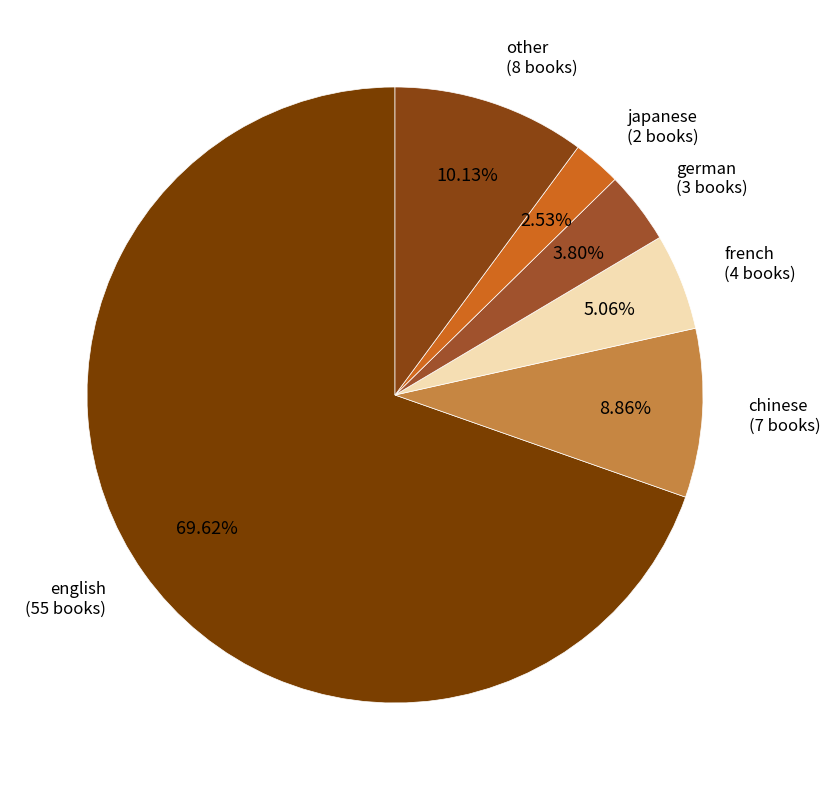

To the nearest percent, what is the difference between the largest and smallest slice percentages?

67%